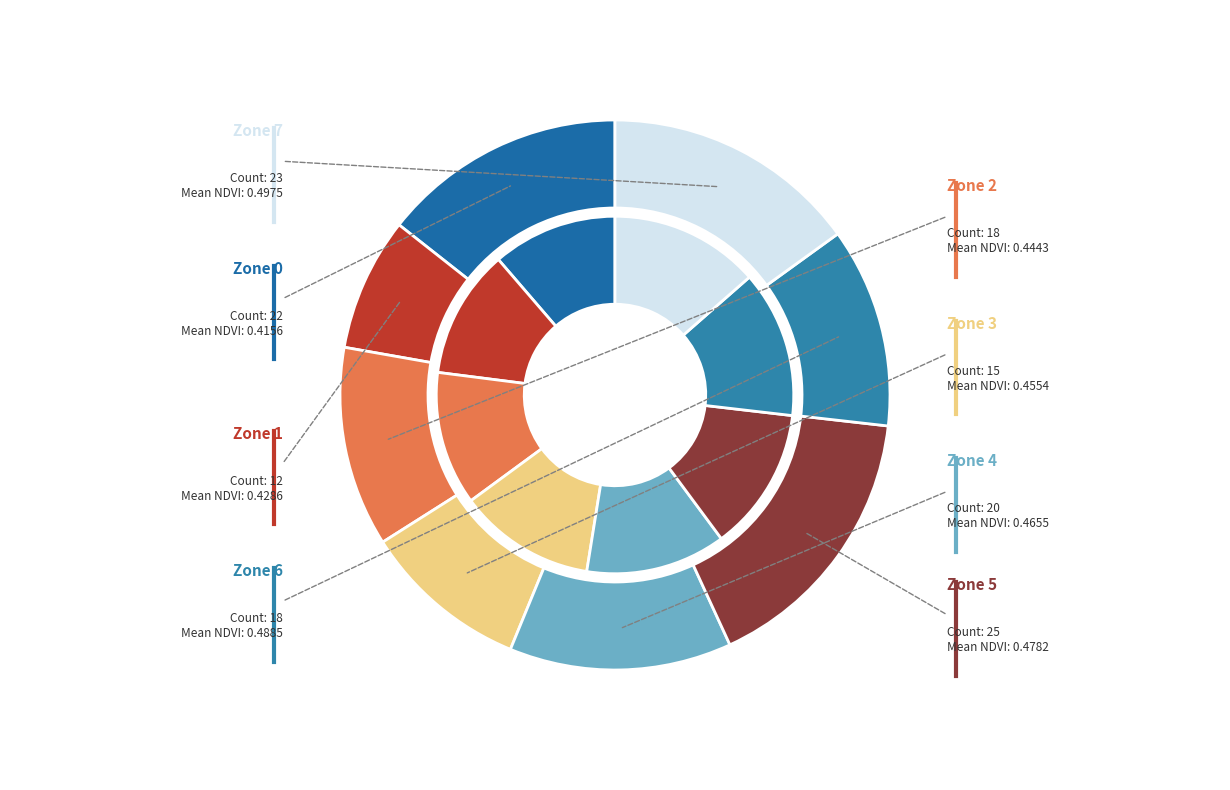

Between Zone 2 and Zone 3, which series saw the biggest shift?

count